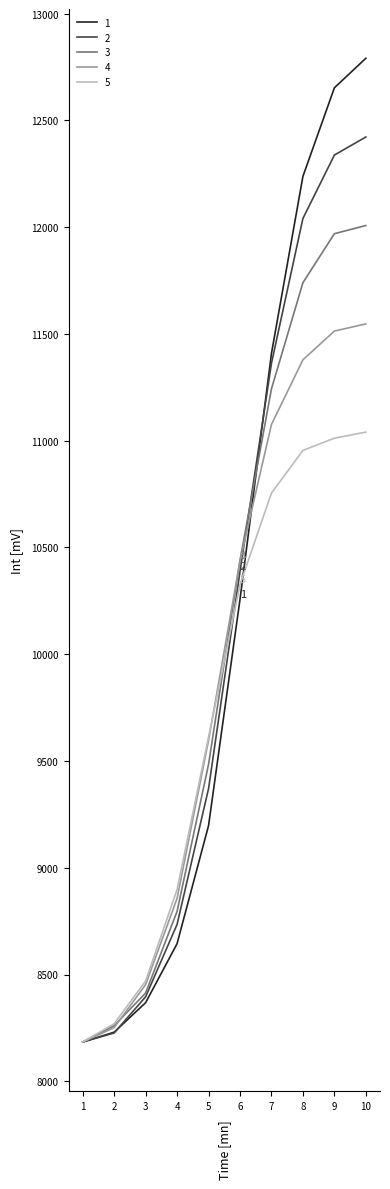

True or false: 1 and 2 intersect in this chart.

True